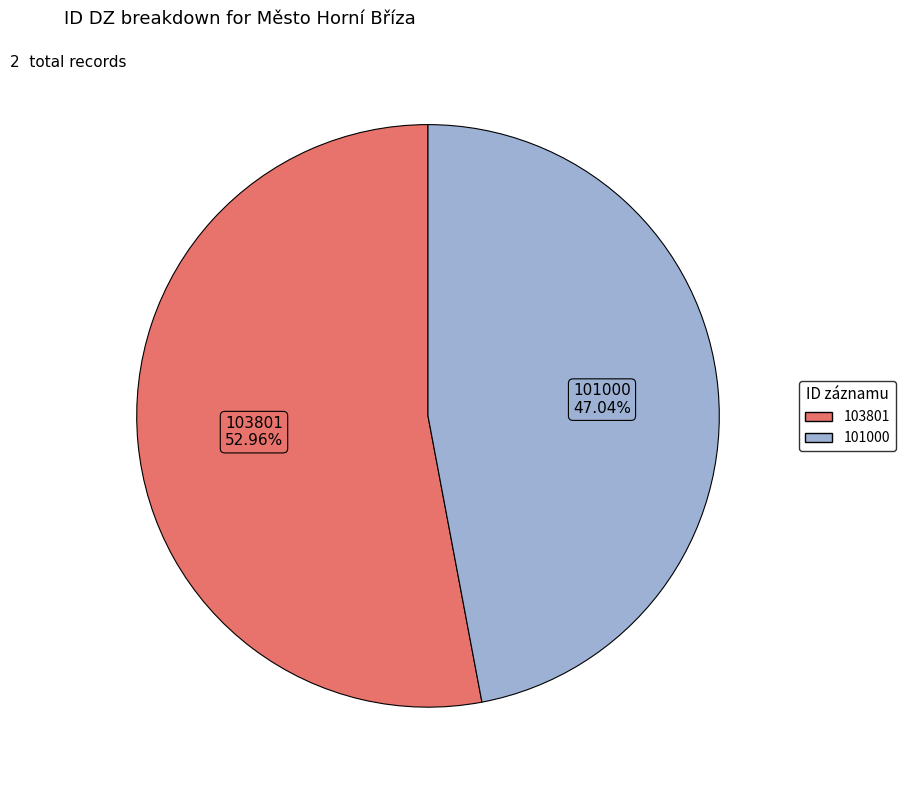

Which slice is the largest?

103801